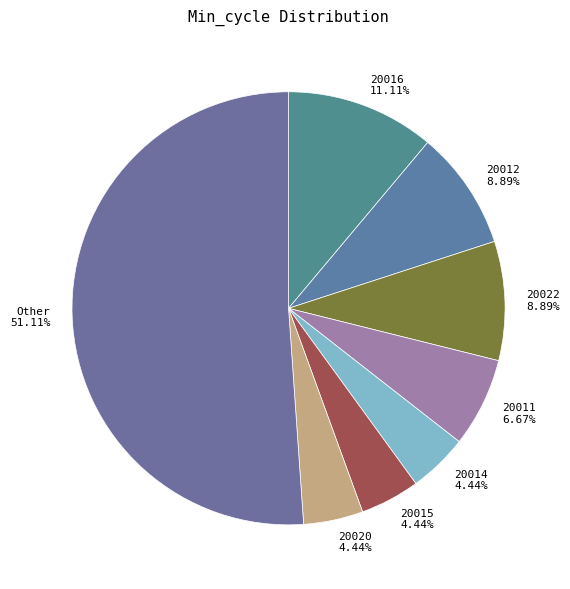

Count the number of slices in the pie.

8